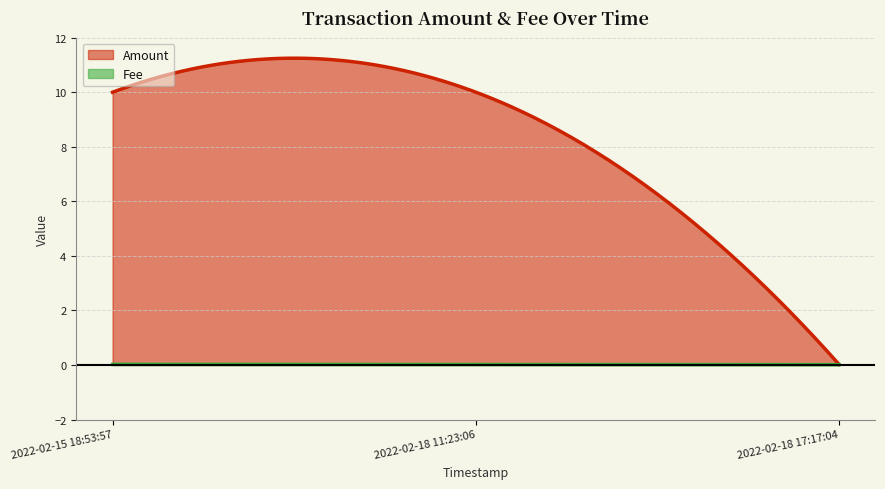

What is the value of the Amount point at the 1st from the left?

10.0